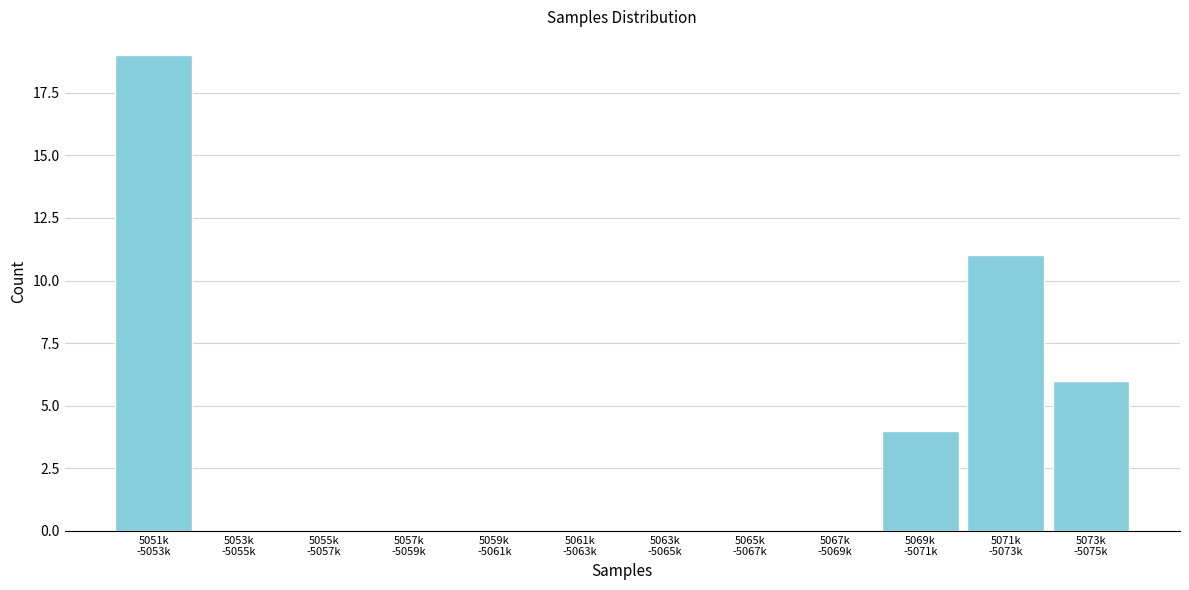

What is the greatest value displayed?

19